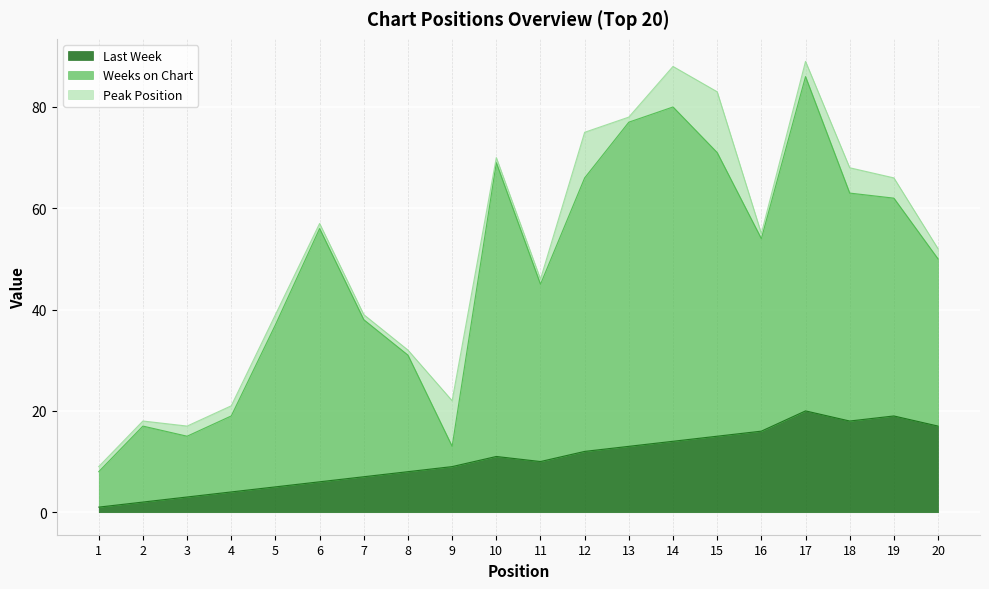

True or false: Last Week has a value of 11 at 10.

True